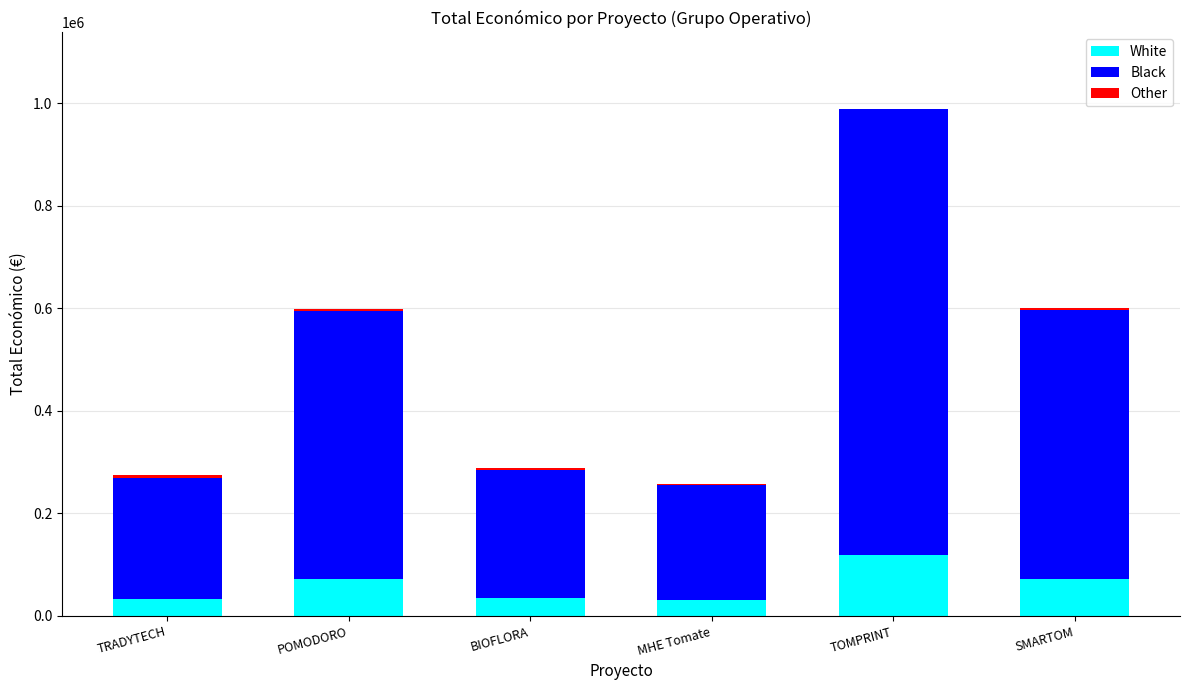

True or false: White has a value of 34613 at BIOFLORA.

True